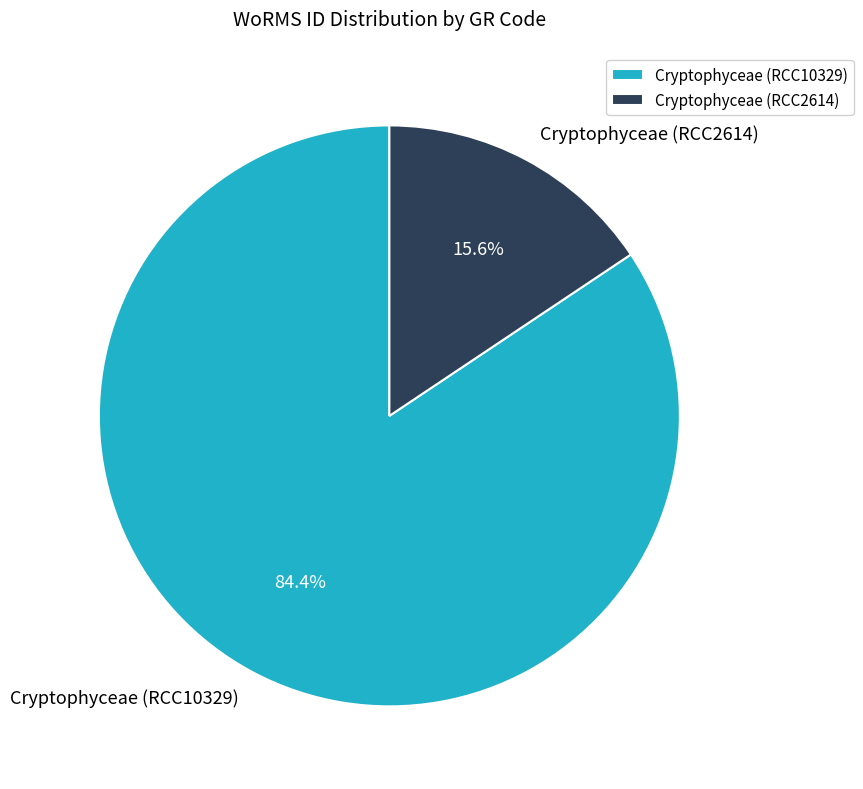

To the nearest percent, what is the difference between the Cryptophyceae (RCC10329) and Cryptophyceae (RCC2614) slice percentages?

69%